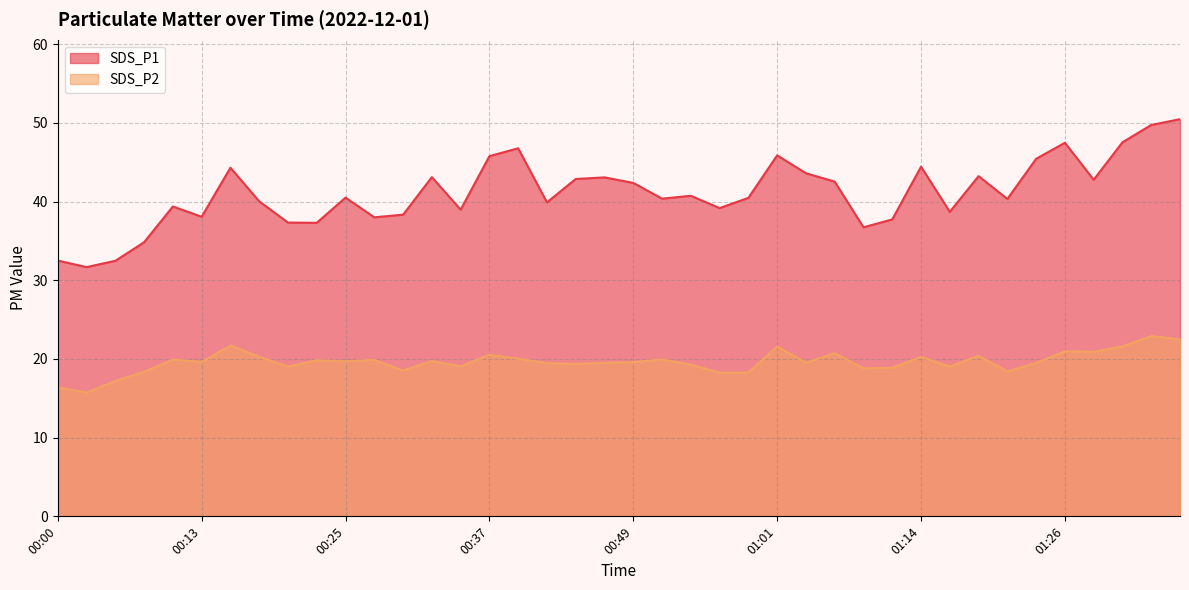

Reading left to right, extract all data points from this chart.

SDS_P1: 00:00=32.5	00:03=31.7	00:05=32.5	00:08=34.8	00:10=39.4	00:13=38.1	00:15=44.3	00:18=40.0	00:20=37.3	00:22=37.3	00:25=40.5	00:27=38.0	00:30=38.3	00:32=43.1	00:35=39.0	00:37=45.8	00:40=46.8	00:42=39.9	00:44=42.9	00:47=43.1	00:49=42.4	00:52=40.4	00:54=40.7	00:57=39.2	00:59=40.5	01:01=45.9	01:04=43.6	01:06=42.5	01:09=36.7	01:11=37.7	01:14=44.4	01:16=38.7	01:18=43.2	01:21=40.3	01:23=45.4	01:26=47.5	01:28=42.8	01:31=47.5	01:33=49.7	01:36=50.5
SDS_P2: 00:00=16.4	00:03=15.7	00:05=17.2	00:08=18.4	00:10=19.9	00:13=19.6	00:15=21.7	00:18=20.3	00:20=19.0	00:22=19.8	00:25=19.7	00:27=19.9	00:30=18.5	00:32=19.7	00:35=19.1	00:37=20.5	00:40=20.0	00:42=19.5	00:44=19.4	00:47=19.5	00:49=19.6	00:52=19.9	00:54=19.3	00:57=18.3	00:59=18.3	01:01=21.6	01:04=19.5	01:06=20.7	01:09=18.8	01:11=18.9	01:14=20.3	01:16=19.0	01:18=20.4	01:21=18.4	01:23=19.5	01:26=21.0	01:28=20.9	01:31=21.6	01:33=22.9	01:36=22.5